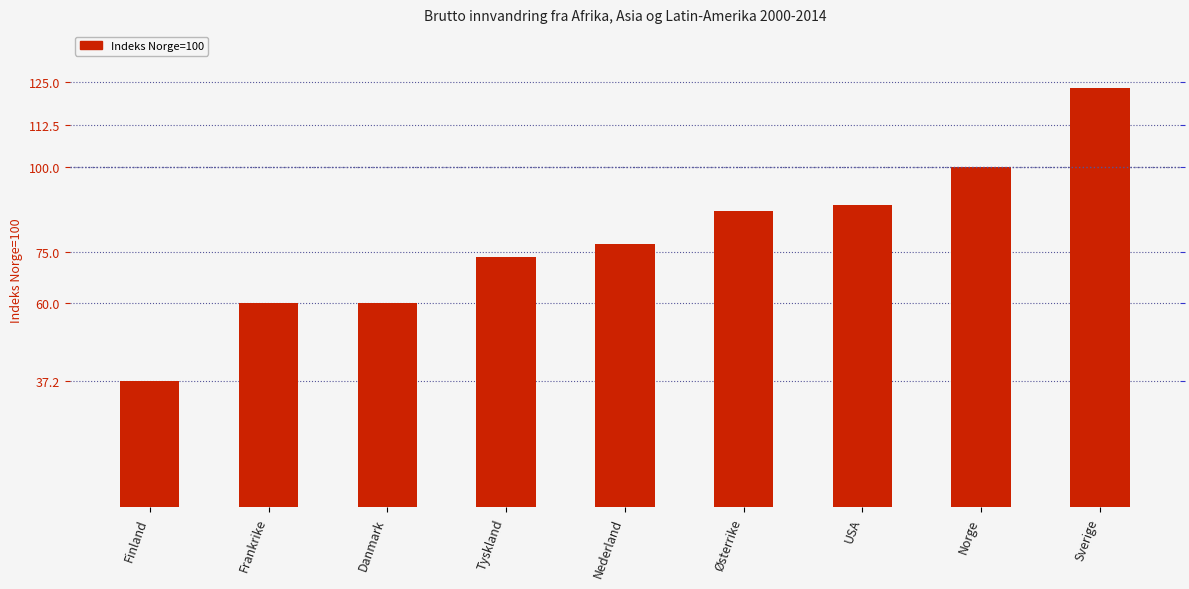

What position from the left is Nederland?

5